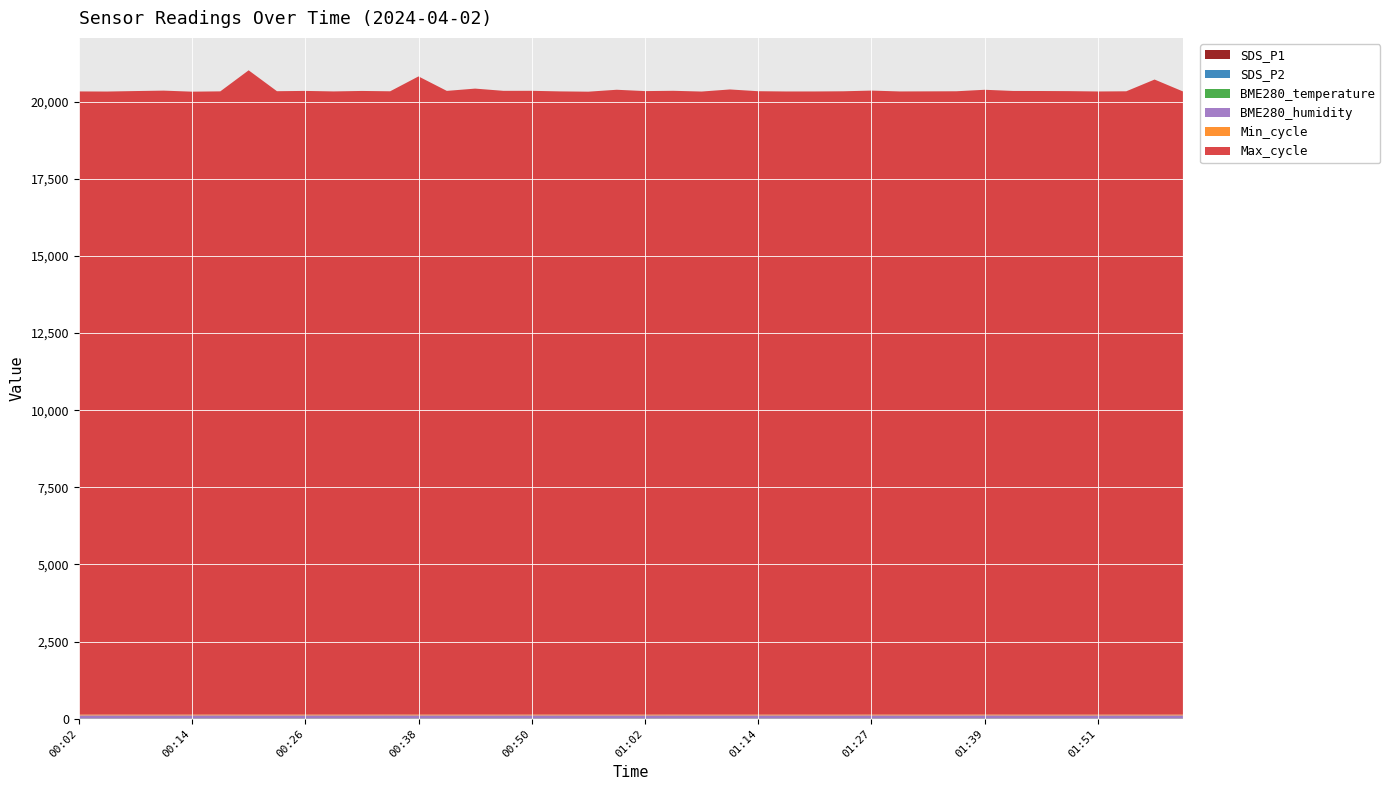

Reading right to left, list all the values displayed in this chart.

SDS_P1: 02:00=1.5	01:57=0.4	01:54=1.4	01:51=0.5	01:48=0.5	01:45=0.4	01:42=0.4	01:39=2.4	01:36=0.5	01:33=0.4	01:30=0.5	01:27=2.0	01:24=0.8	01:20=0.4	01:17=0.6	01:14=0.9	01:11=0.5	01:08=0.5	01:05=1.1	01:02=0.6	00:59=0.8	00:56=0.8	00:53=0.8	00:50=1.4	00:47=0.9	00:44=1.3	00:41=1.3	00:38=1.0	00:35=2.4	00:32=1.1	00:29=1.0	00:26=1.4	00:23=1.0	00:20=1.0	00:17=1.7	00:14=1.2	00:11=0.9	00:08=0.9	00:05=1.2	00:02=0.7
SDS_P2: 02:00=0.5	01:57=0.4	01:54=0.6	01:51=0.5	01:48=0.4	01:45=0.4	01:42=0.4	01:39=0.6	01:36=0.5	01:33=0.4	01:30=0.5	01:27=0.5	01:24=0.5	01:20=0.4	01:17=0.5	01:14=0.6	01:11=0.5	01:08=0.5	01:05=0.7	01:02=0.6	00:59=0.8	00:56=0.8	00:53=0.8	00:50=0.9	00:47=0.8	00:44=1.0	00:41=0.9	00:38=0.9	00:35=0.8	00:32=1.0	00:29=1.0	00:26=1.0	00:23=0.9	00:20=1.0	00:17=1.0	00:14=0.9	00:11=0.7	00:08=0.9	00:05=1.1	00:02=0.7
BME280_temperature: 02:00=7.2	01:57=7.4	01:54=7.5	01:51=7.7	01:48=7.7	01:45=7.8	01:42=7.8	01:39=7.8	01:36=7.7	01:33=7.7	01:30=7.7	01:27=7.7	01:24=7.6	01:20=7.5	01:17=7.6	01:14=7.6	01:11=7.7	01:08=7.5	01:05=7.6	01:02=7.7	00:59=7.5	00:56=7.3	00:53=7.6	00:50=7.6	00:47=7.4	00:44=7.3	00:41=7.4	00:38=7.4	00:35=7.5	00:32=7.6	00:29=7.4	00:26=7.5	00:23=7.4	00:20=7.3	00:17=7.5	00:14=7.4	00:11=7.4	00:08=7.4	00:05=7.2	00:02=7.5
BME280_humidity: 02:00=100.0	01:57=100.0	01:54=100.0	01:51=100.0	01:48=100.0	01:45=100.0	01:42=100.0	01:39=100.0	01:36=100.0	01:33=100.0	01:30=100.0	01:27=100.0	01:24=100.0	01:20=100.0	01:17=100.0	01:14=100.0	01:11=100.0	01:08=100.0	01:05=100.0	01:02=100.0	00:59=100.0	00:56=100.0	00:53=100.0	00:50=100.0	00:47=100.0	00:44=100.0	00:41=100.0	00:38=100.0	00:35=100.0	00:32=100.0	00:29=100.0	00:26=100.0	00:23=100.0	00:20=100.0	00:17=100.0	00:14=100.0	00:11=100.0	00:08=100.0	00:05=100.0	00:02=100.0
Min_cycle: 02:00=28.0	01:57=28.0	01:54=28.0	01:51=28.0	01:48=28.0	01:45=28.0	01:42=28.0	01:39=28.0	01:36=28.0	01:33=28.0	01:30=28.0	01:27=28.0	01:24=28.0	01:20=28.0	01:17=28.0	01:14=28.0	01:11=28.0	01:08=28.0	01:05=28.0	01:02=28.0	00:59=28.0	00:56=28.0	00:53=28.0	00:50=28.0	00:47=28.0	00:44=28.0	00:41=28.0	00:38=28.0	00:35=28.0	00:32=28.0	00:29=28.0	00:26=28.0	00:23=28.0	00:20=28.0	00:17=28.0	00:14=28.0	00:11=28.0	00:08=28.0	00:05=28.0	00:02=28.0
Max_cycle: 02:00=20190.0	01:57=20576.0	01:54=20194.0	01:51=20189.0	01:48=20200.0	01:45=20204.0	01:42=20206.0	01:39=20242.0	01:36=20196.0	01:33=20193.0	01:30=20190.0	01:27=20216.0	01:24=20195.0	01:20=20190.0	01:17=20189.0	01:14=20197.0	01:11=20254.0	01:08=20187.0	01:05=20210.0	01:02=20201.0	00:59=20244.0	00:56=20182.0	00:53=20191.0	00:50=20209.0	00:47=20209.0	00:44=20281.0	00:41=20207.0	00:38=20676.0	00:35=20193.0	00:32=20205.0	00:29=20190.0	00:26=20206.0	00:23=20197.0	00:20=20874.0	00:17=20191.0	00:14=20182.0	00:11=20216.0	00:08=20202.0	00:05=20186.0	00:02=20190.0